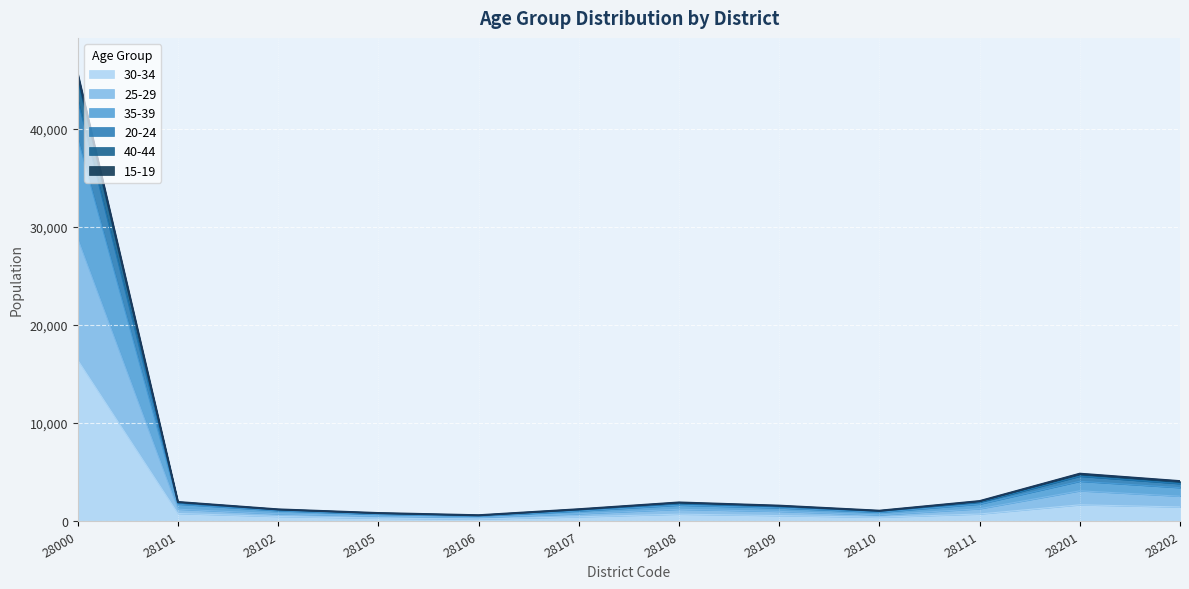

Which series changed the most between 28101 and 28109?

40-44